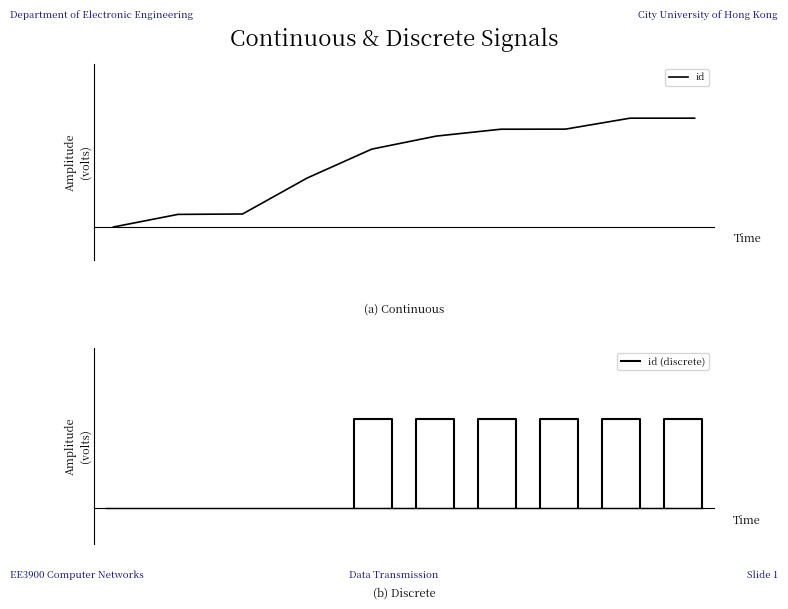

True or false: the data shows 0.7 at 3.

False